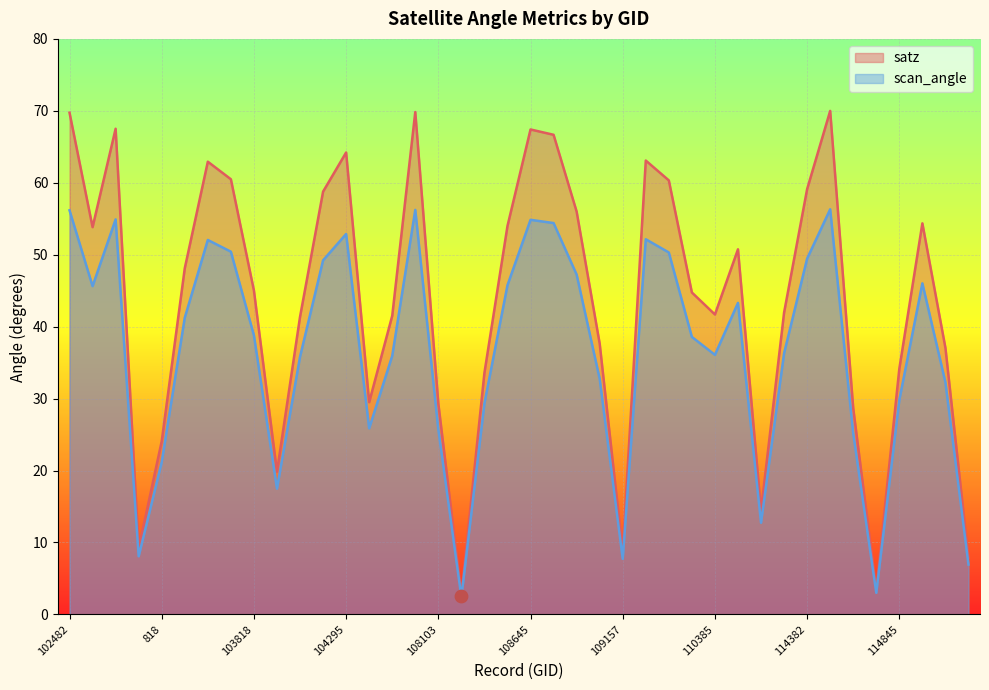

What is the total value across all series at 102972?

99.5